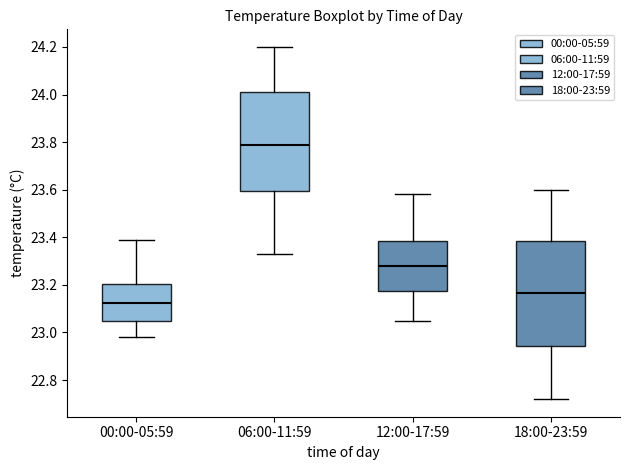

Reading left to right, transcribe this box plot: for each box, give where its median line is, the range the box spans, and where its two whiskers end, as read against the y-axis. The values are not printed on the chart, so give them approximately, as read against the axis.

00:00-05:59: median 23.12, box 23.06 to 23.20, whiskers 22.98 to 23.40
06:00-11:59: median 23.80, box 23.60 to 24.02, whiskers 23.34 to 24.20
12:00-17:59: median 23.28, box 23.18 to 23.38, whiskers 23.06 to 23.58
18:00-23:59: median 23.16, box 22.94 to 23.38, whiskers 22.72 to 23.60